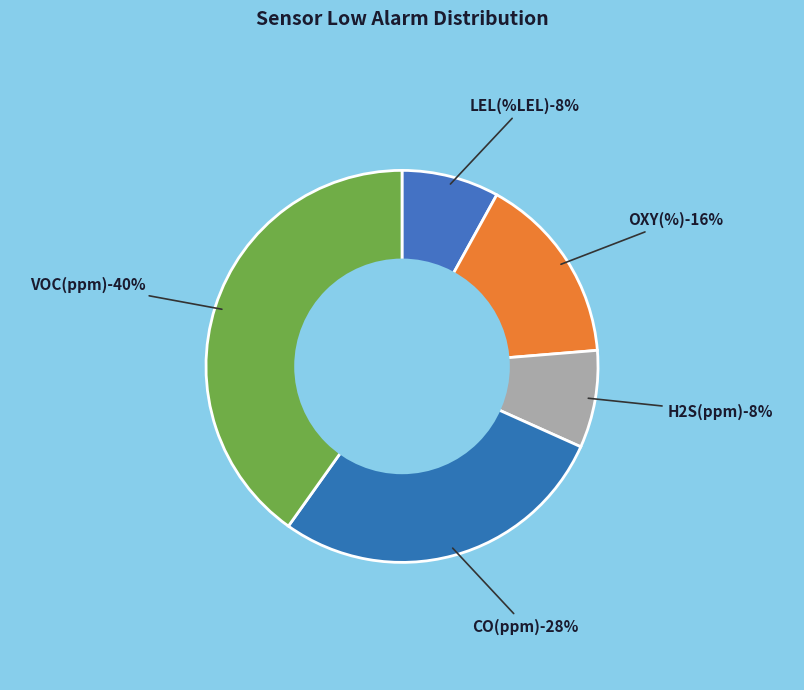

To the nearest percent, what is the average slice percentage?

20%